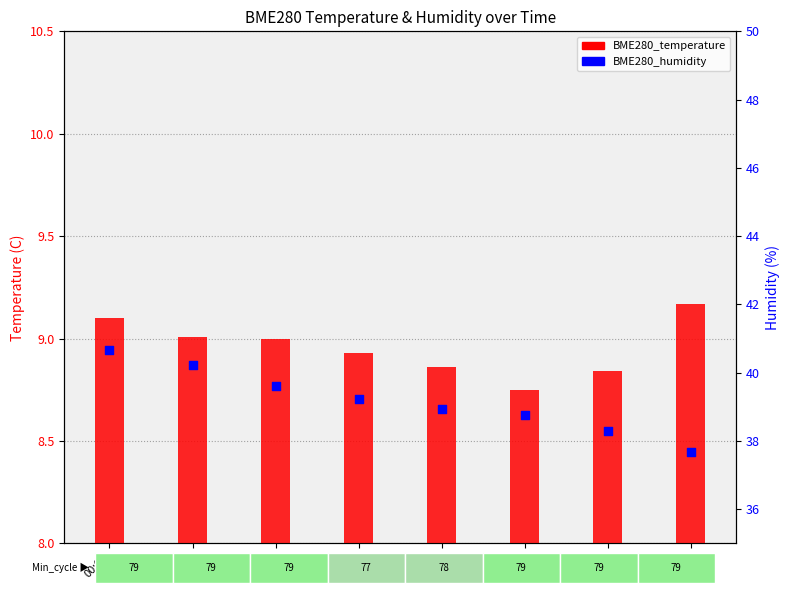

Which series reaches the minimum Y coordinate?

BME280_temperature